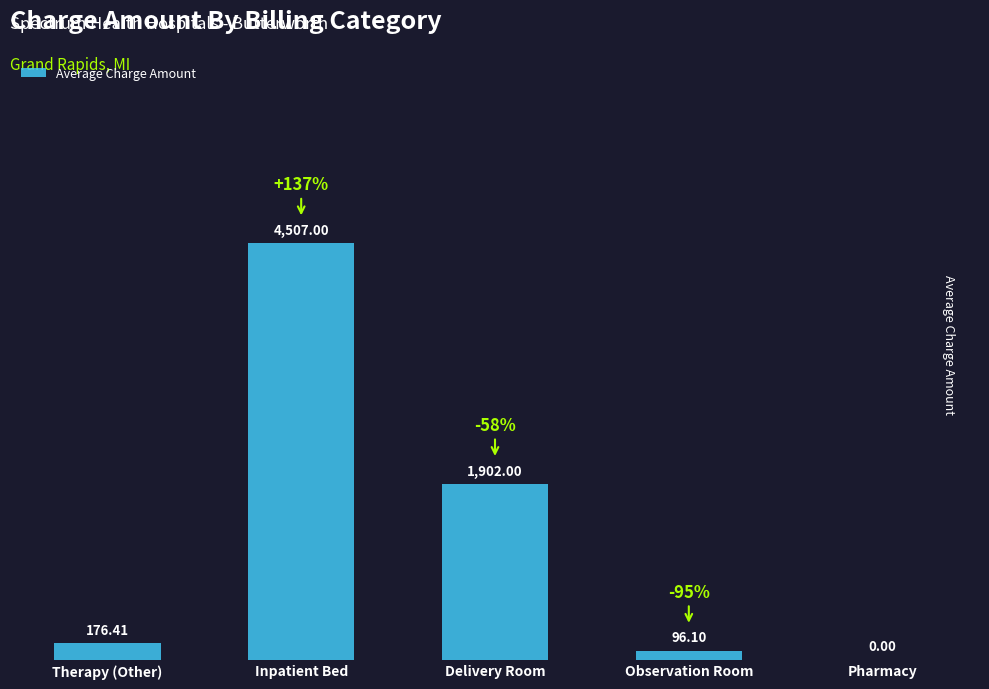

Reading left to right, what are all the values shown in this chart?

Therapy (Other)=176.4	Inpatient Bed=4507.0	Delivery Room=1902.0	Observation Room=96.1	Pharmacy=0.0